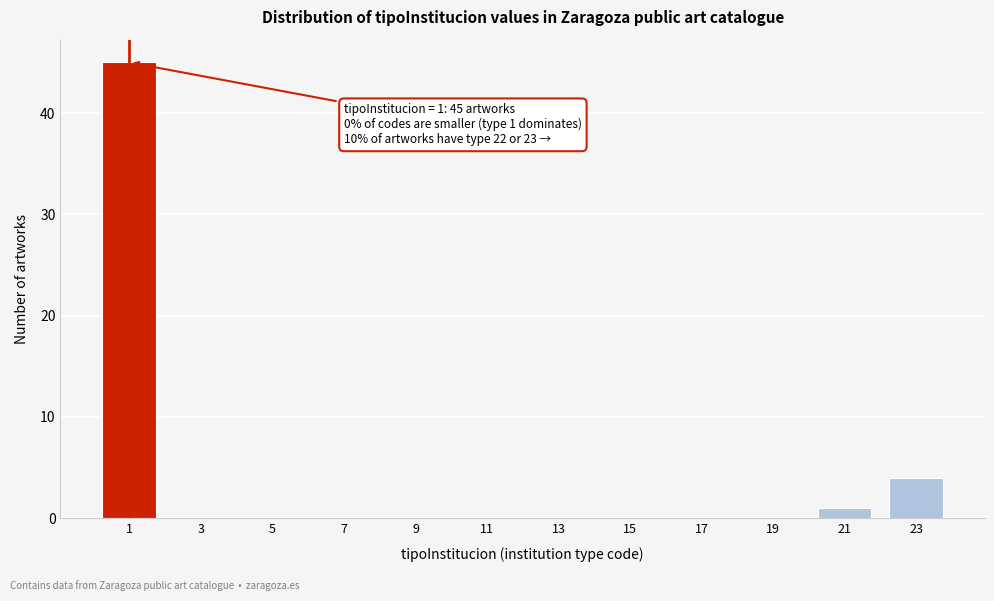

Reading left to right, list all the values displayed in this chart.

1=45	3=0	5=0	7=0	9=0	11=0	13=0	15=0	17=0	19=0	21=1	23=4